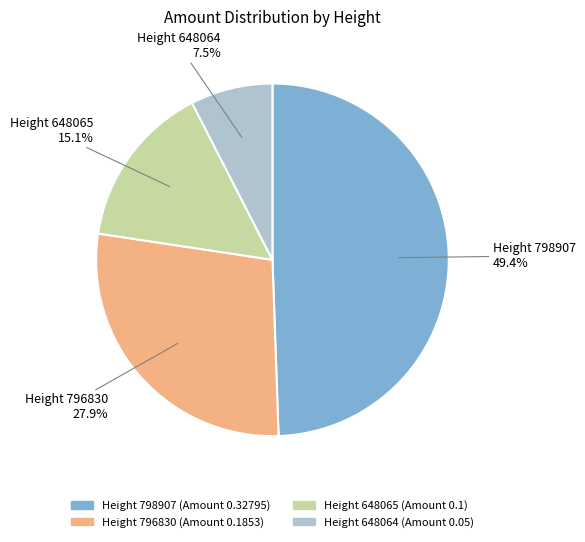

Between Height 648064 and Height 798907, which is larger?

Height 798907